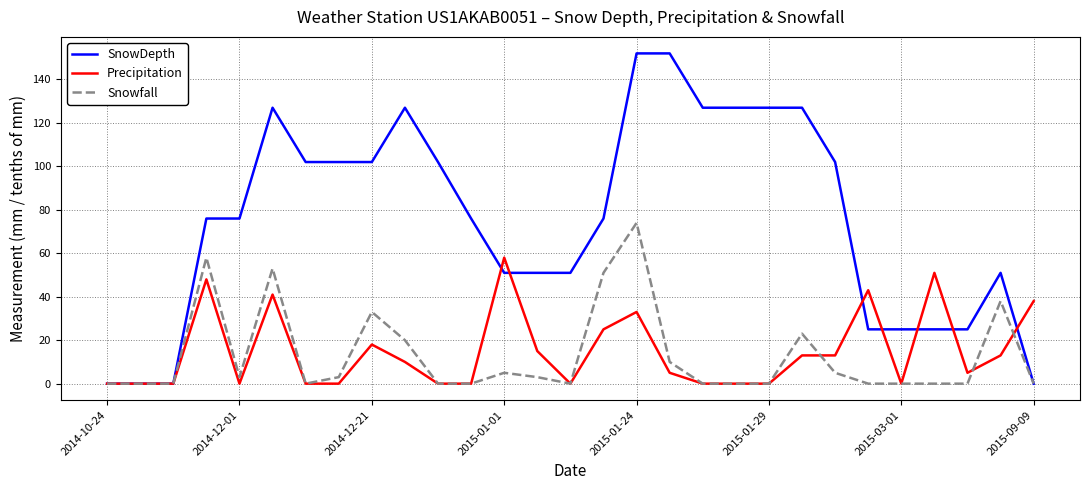

Which series has the largest total across all categories?

SnowDepth